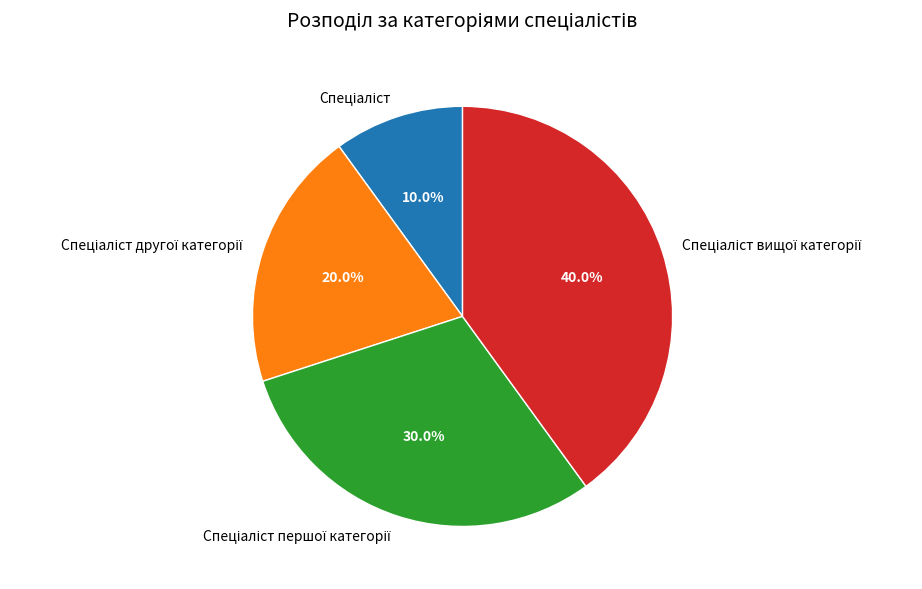

How many segments does this pie chart have?

4